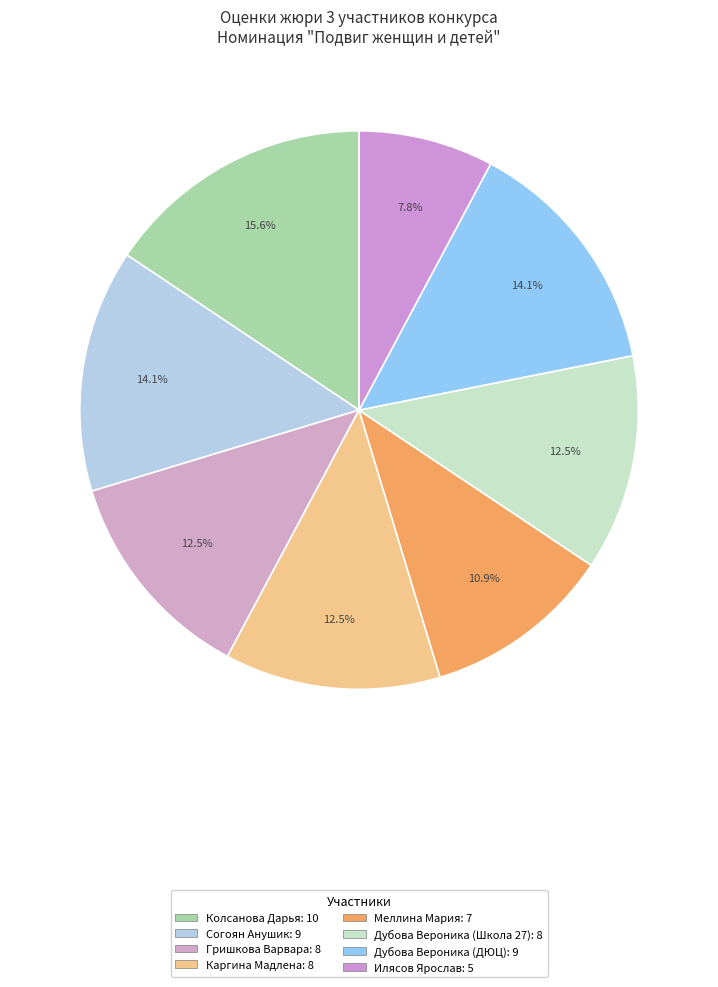

To the nearest percent, what portion does Дубова Вероника (ДЮЦ) represent?

14%